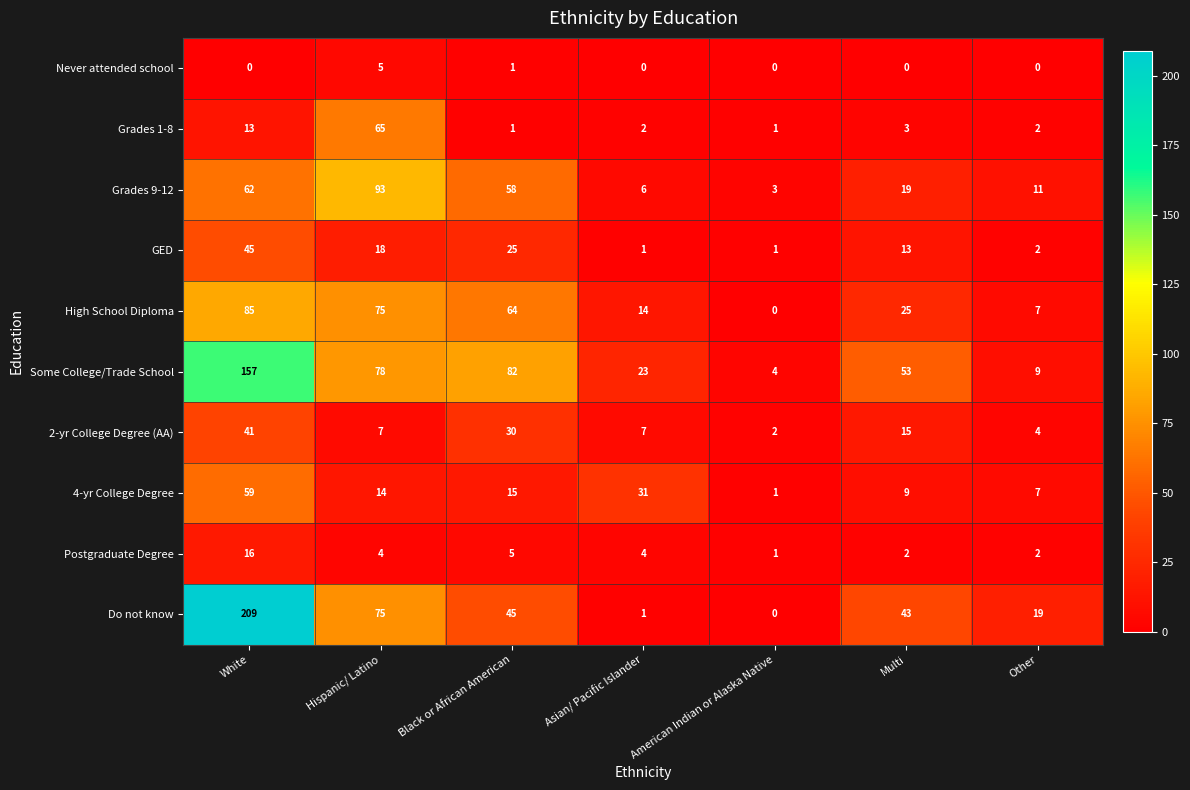

What is the difference between the highest and lowest values at Black or African American?

81